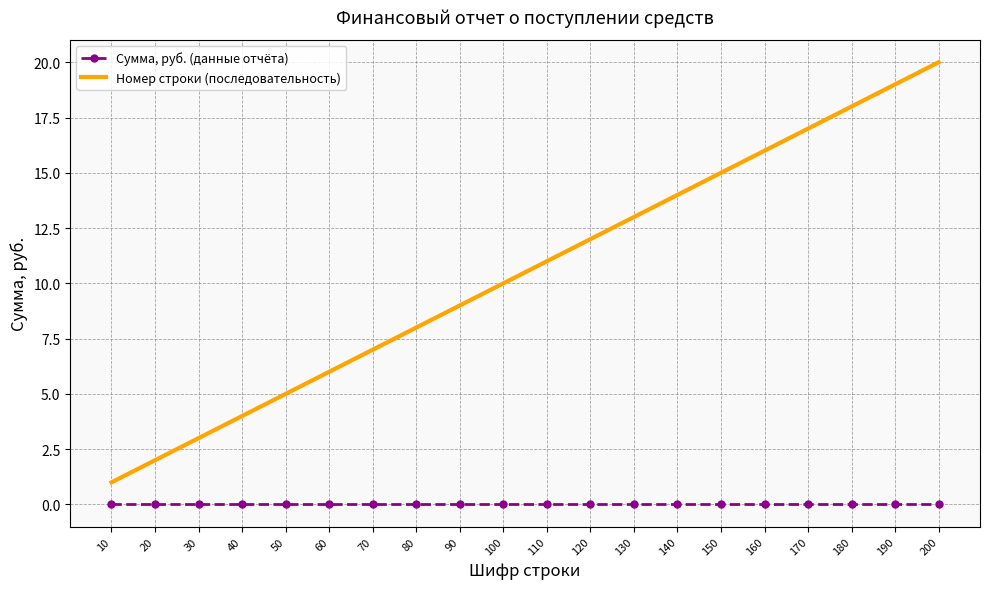

True or false: Номер строки (последовательность) and Сумма, руб. (данные отчёта) cross at least once.

False